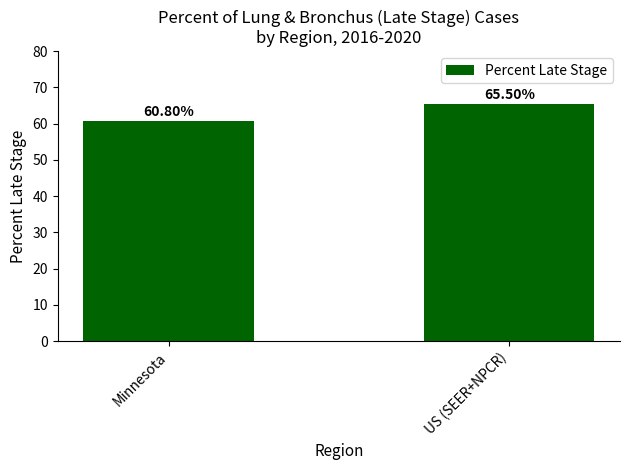

Where does the data first go above 65?

US (SEER+NPCR)